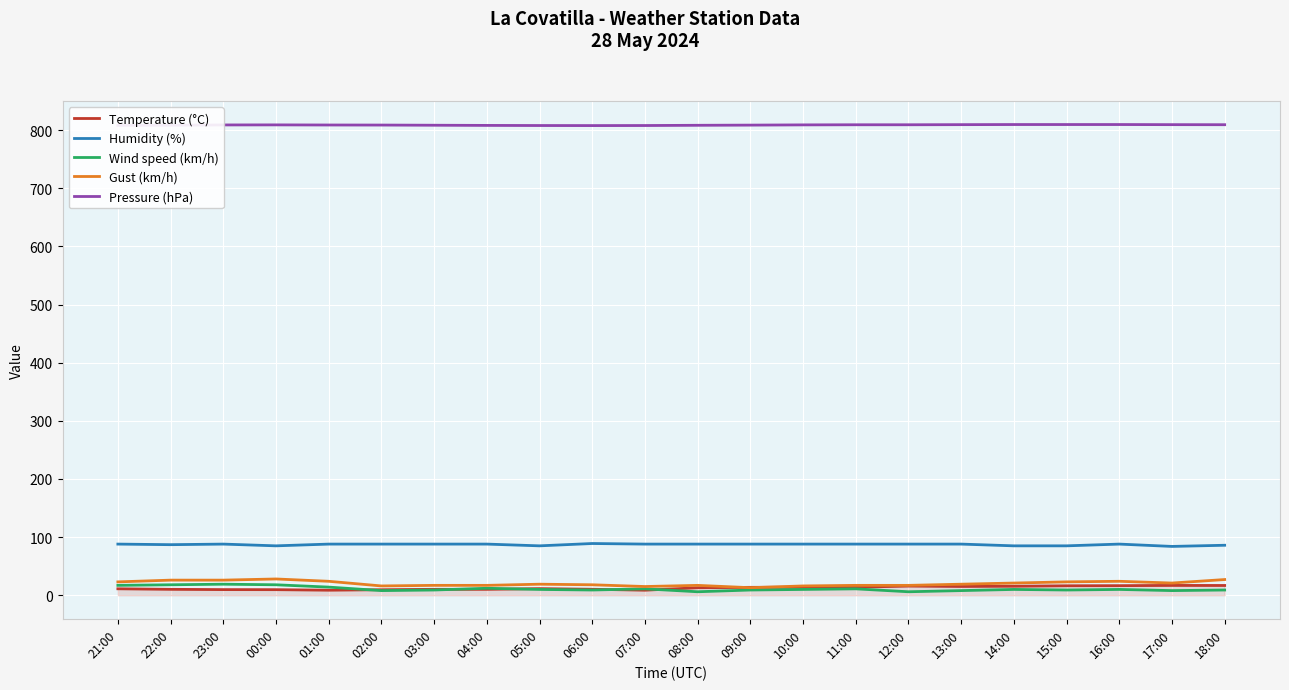

Is the value of Wind speed (km/h) at 03:00 greater than the value of Humidity (%) at 12:00?

No